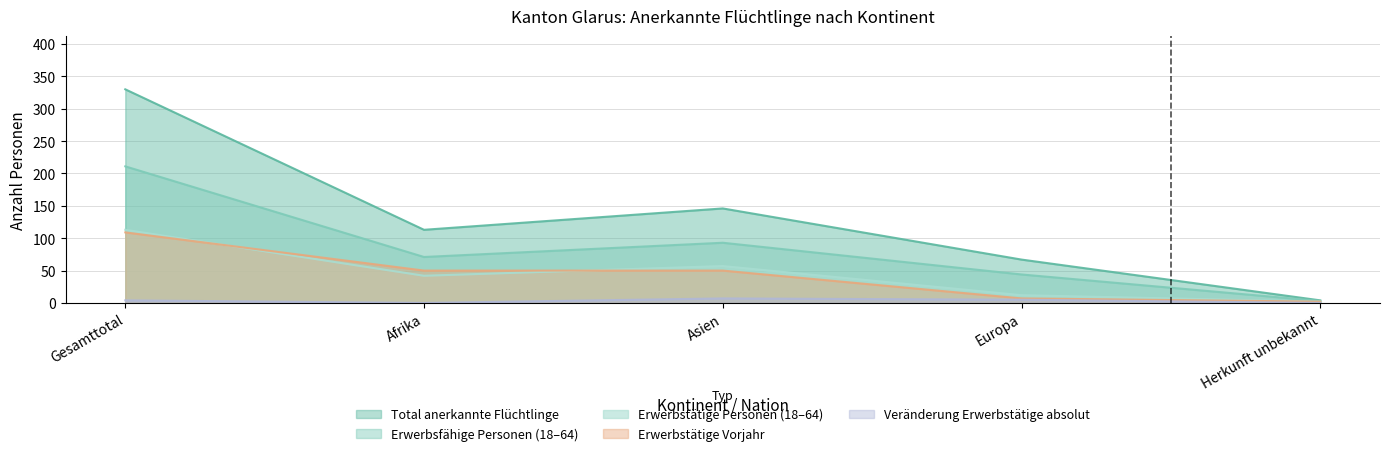

Reading left to right, transcribe all the data shown in this chart.

Total: 330	113	146	67	4
Erwerbsfaehige: 211	71	93	44	3
Erwerbstaetige: 113	42	57	12	2
Vorjahr: 109	50	50	7	2